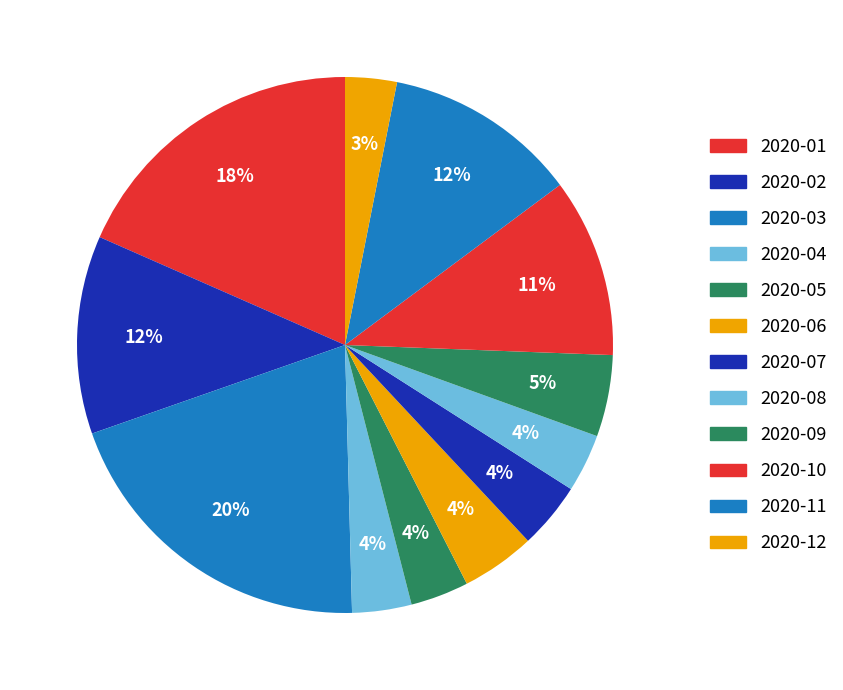

Is the sum of 2020-05 and 2020-07 greater than half?

No